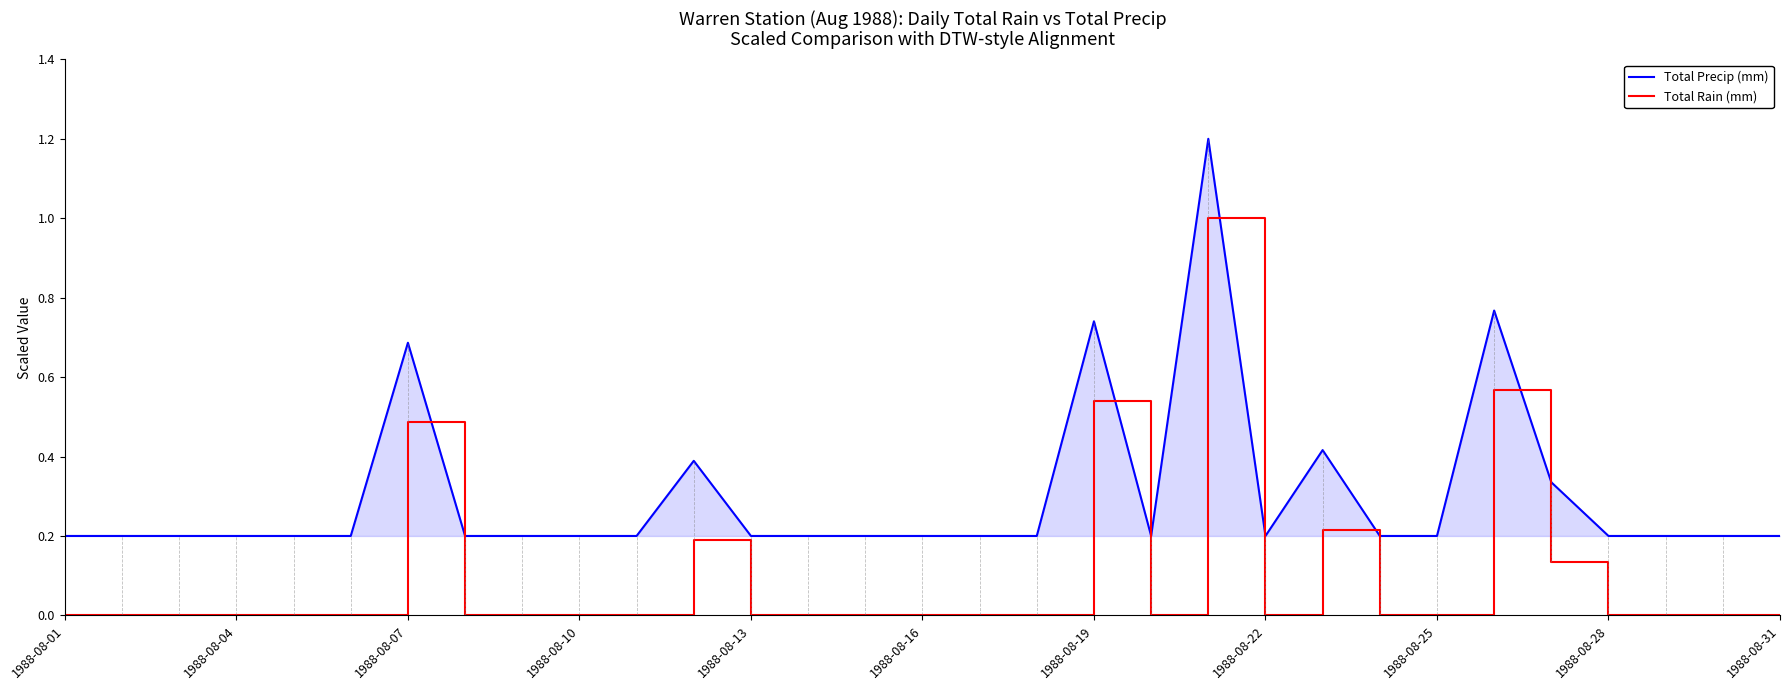

At how many categories does at least one series exceed 0?

31